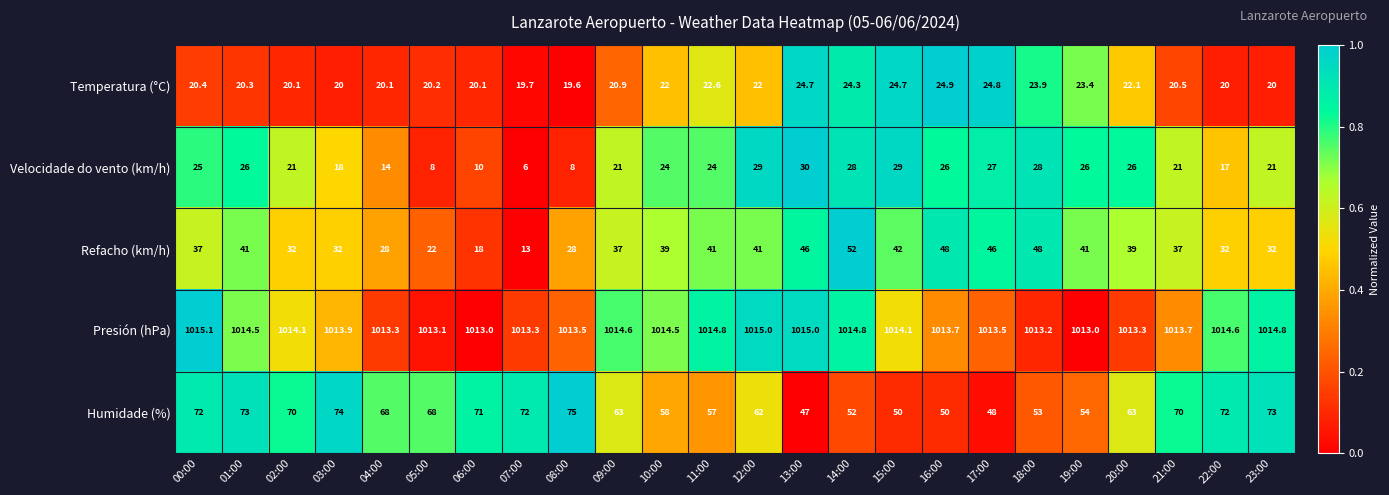

At which category is the sum across all series the highest?

01:00